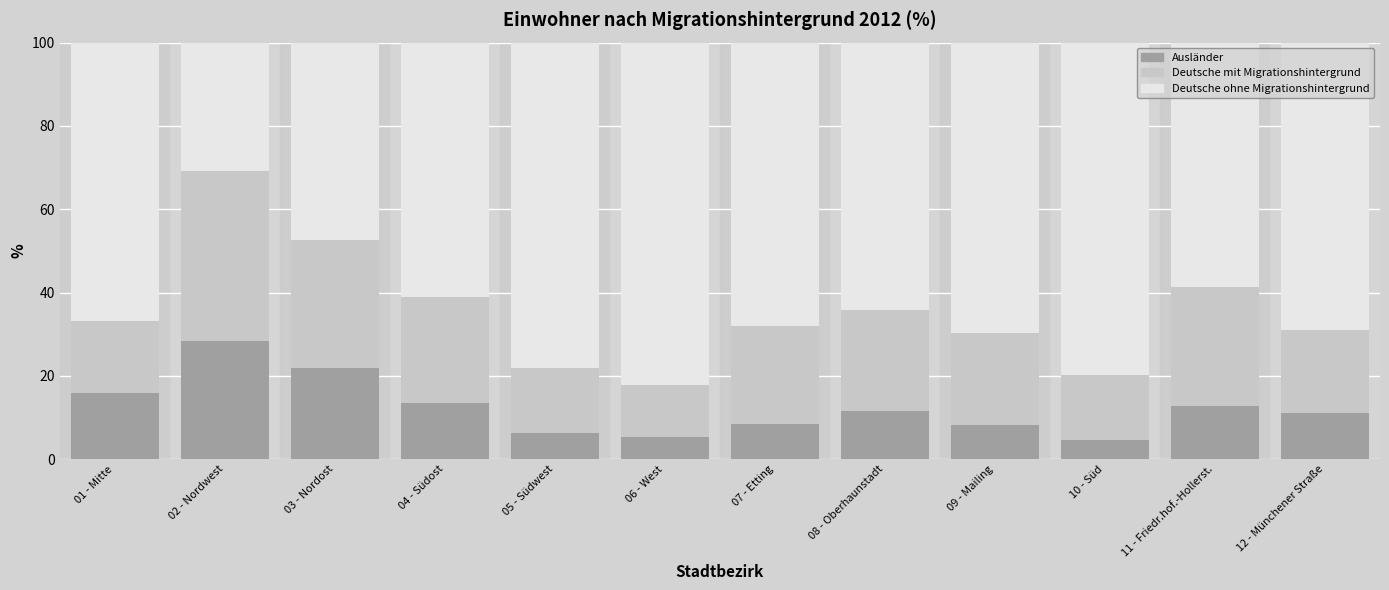

At which label does Ausländer reach its peak?

02 - Nordwest